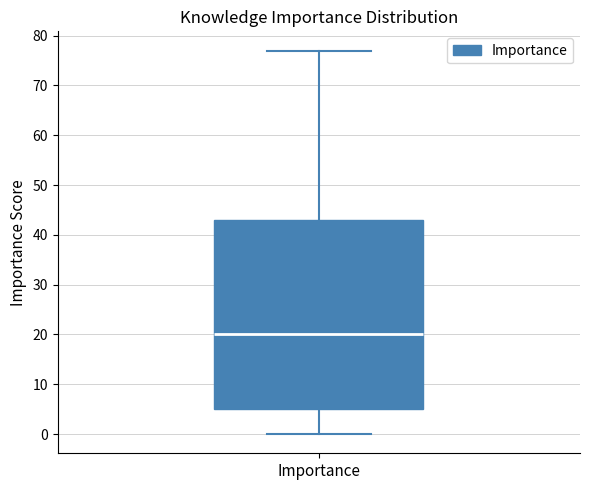

Where does the lower whisker of the box for Importance end on the y-axis? The values are not printed on the chart, so give them approximately, as read against the axis.

0